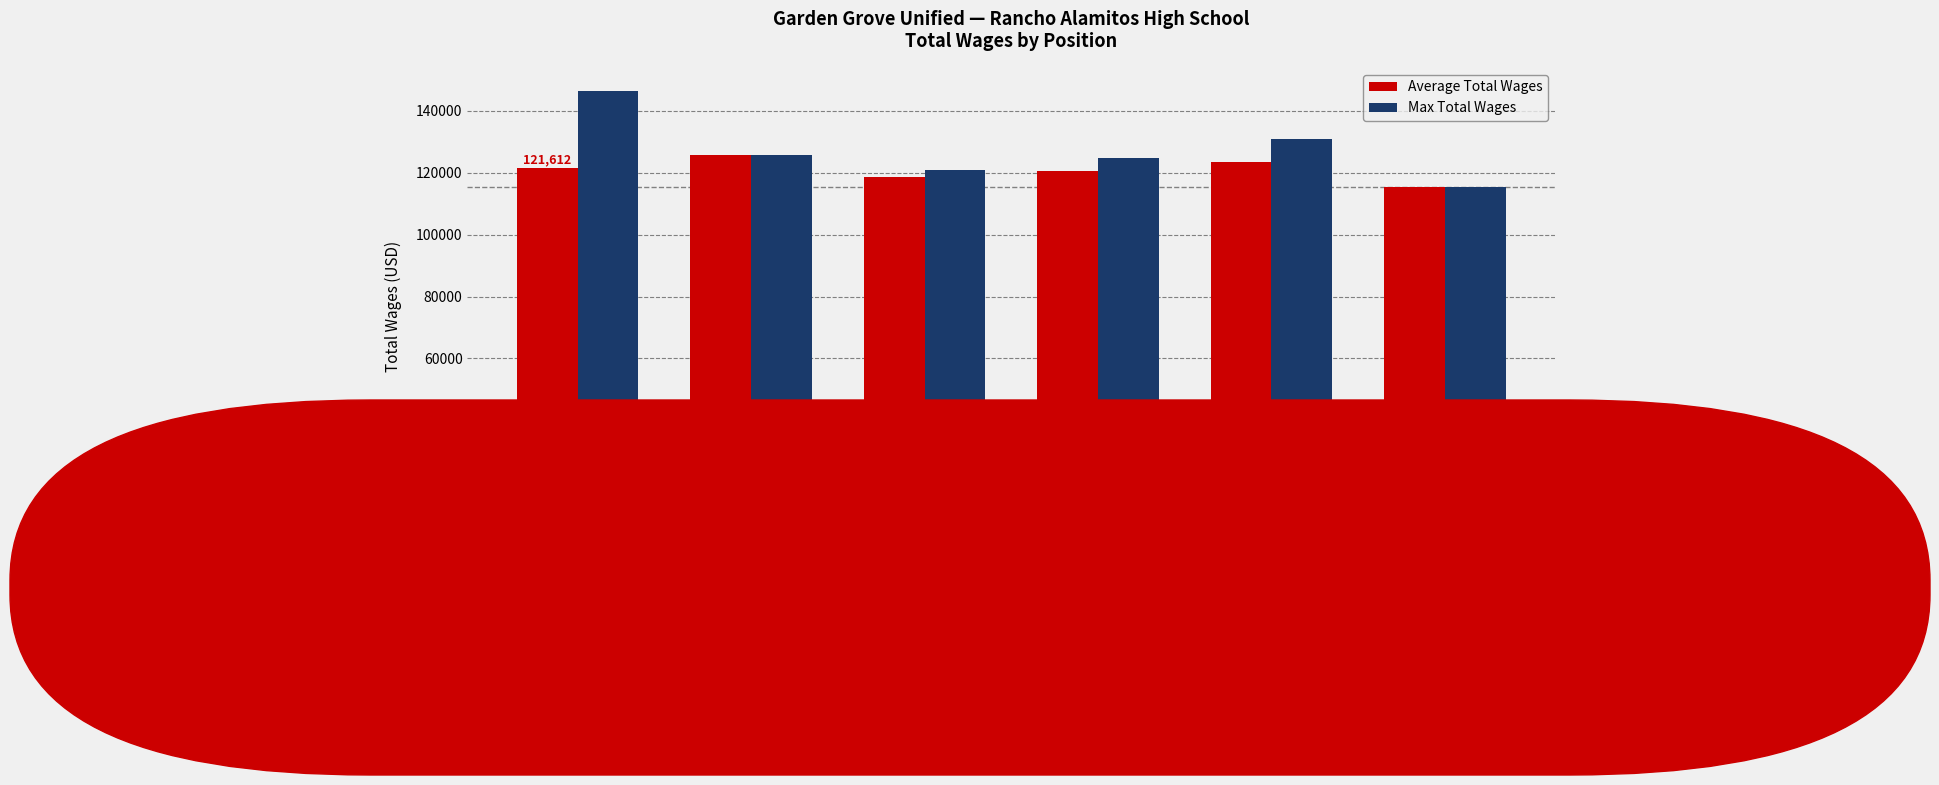

What are all the series names shown in the legend?

Average Total Wages, Max Total Wages